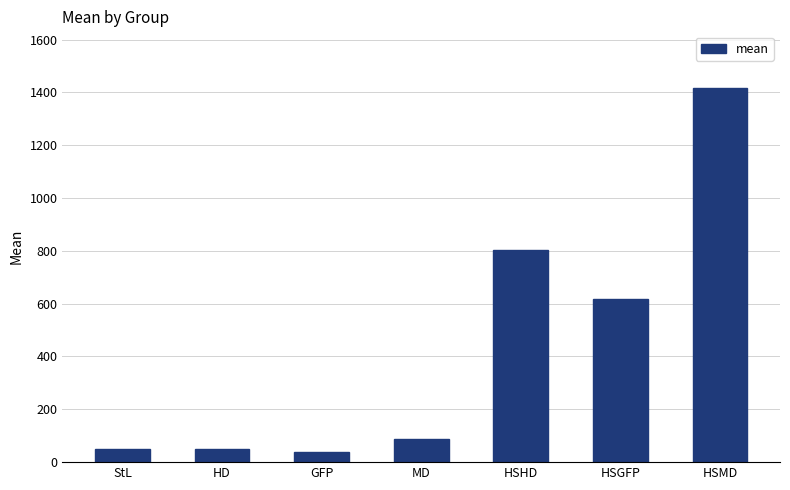

Does the chart contain stacked bars?

No